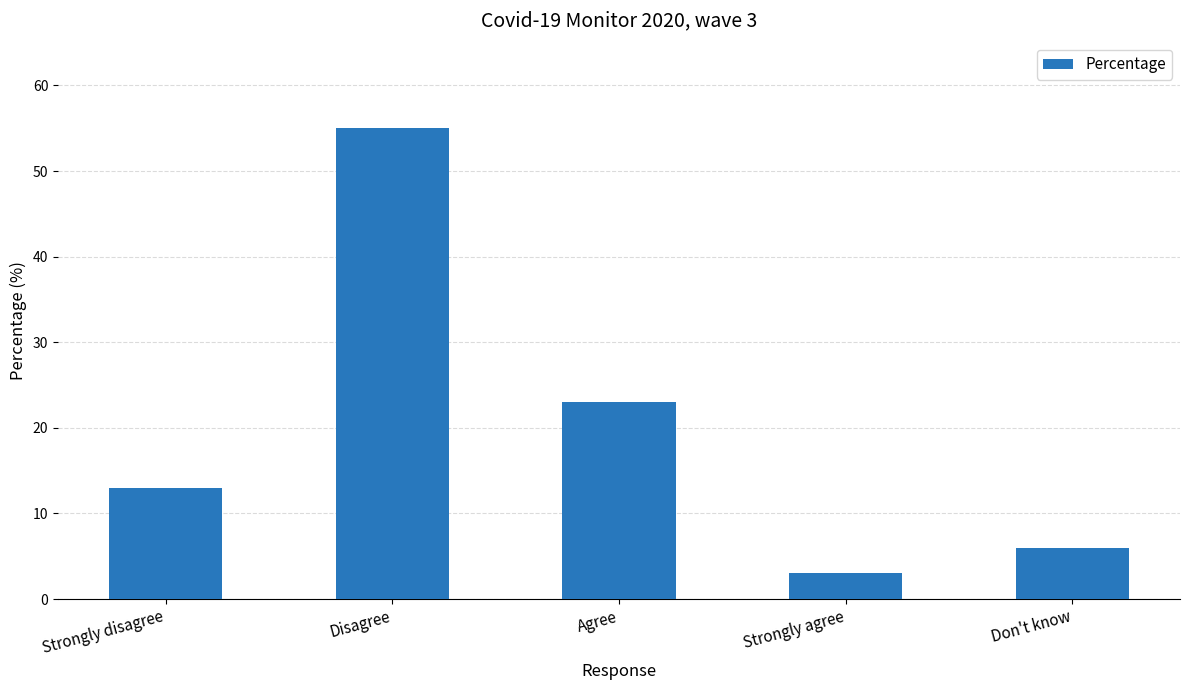

How many bars are there in total?

5